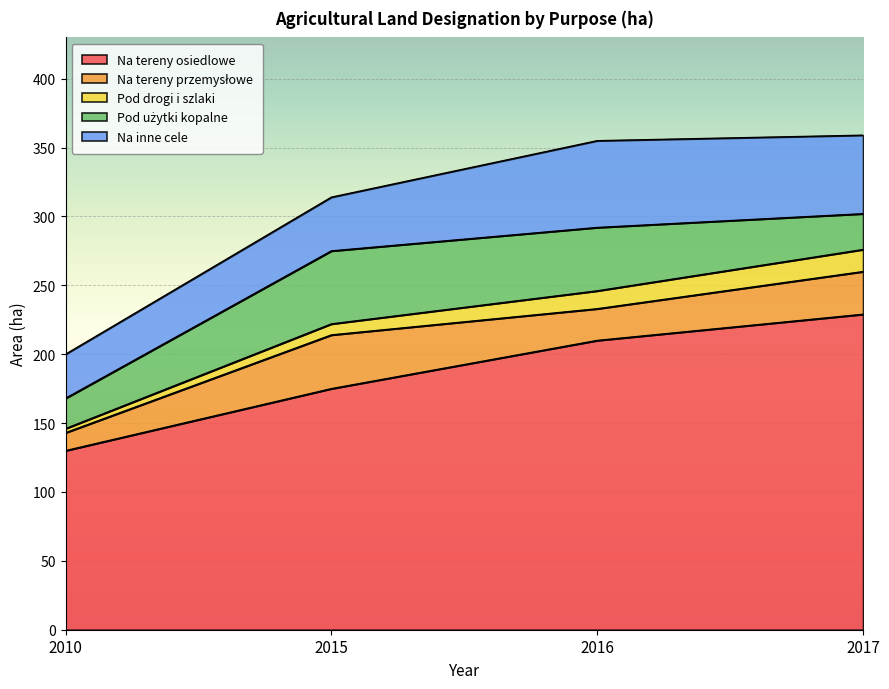

What is the approximate value of Pod użytki kopalne at 2015, to the nearest 5?

55